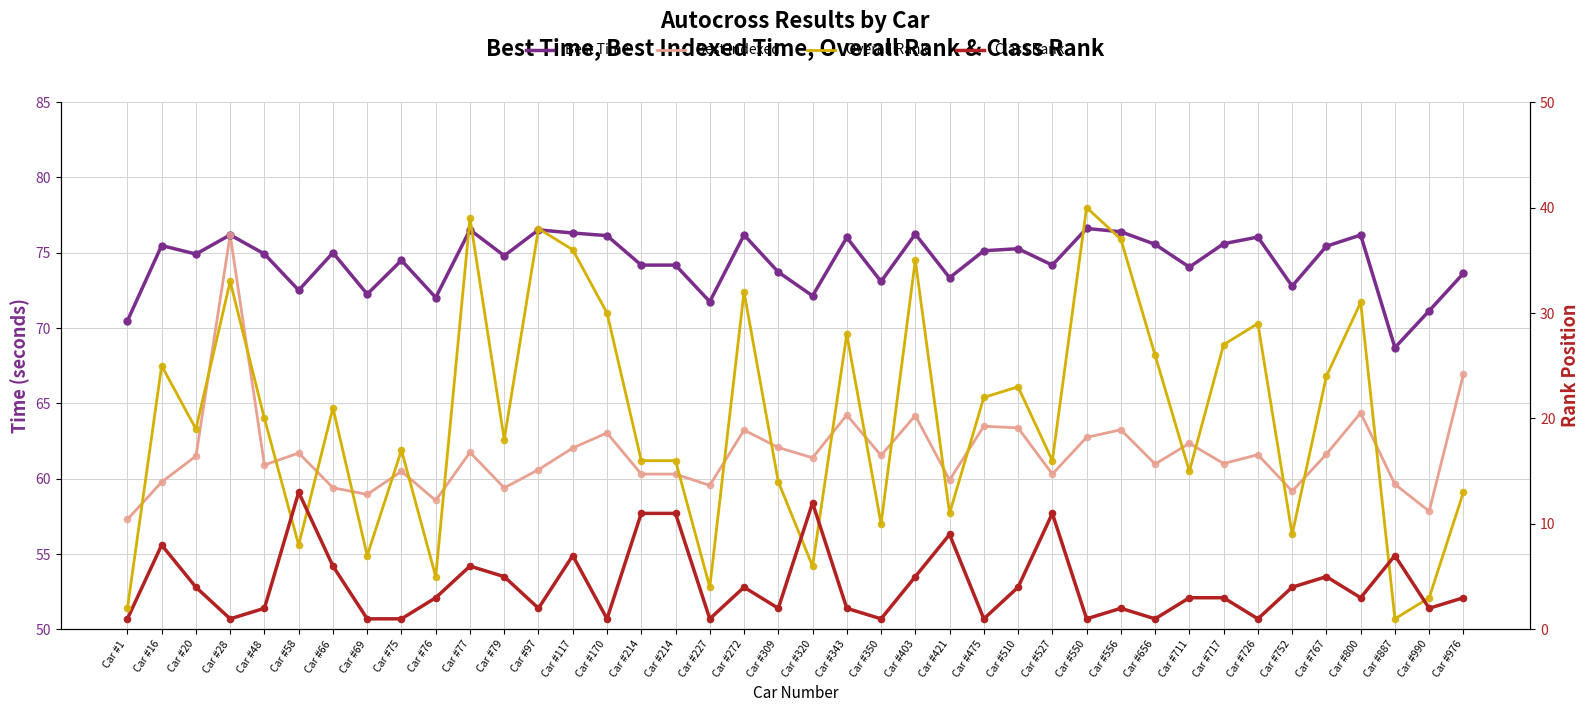

Which series contains the highest Y value?

Best Time